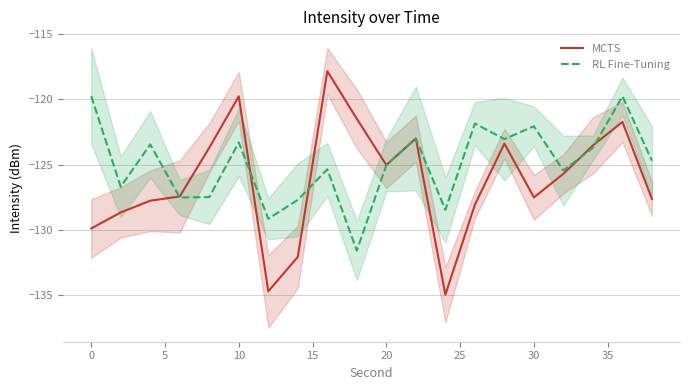

What is the maximum value shown in the chart?

-117.8